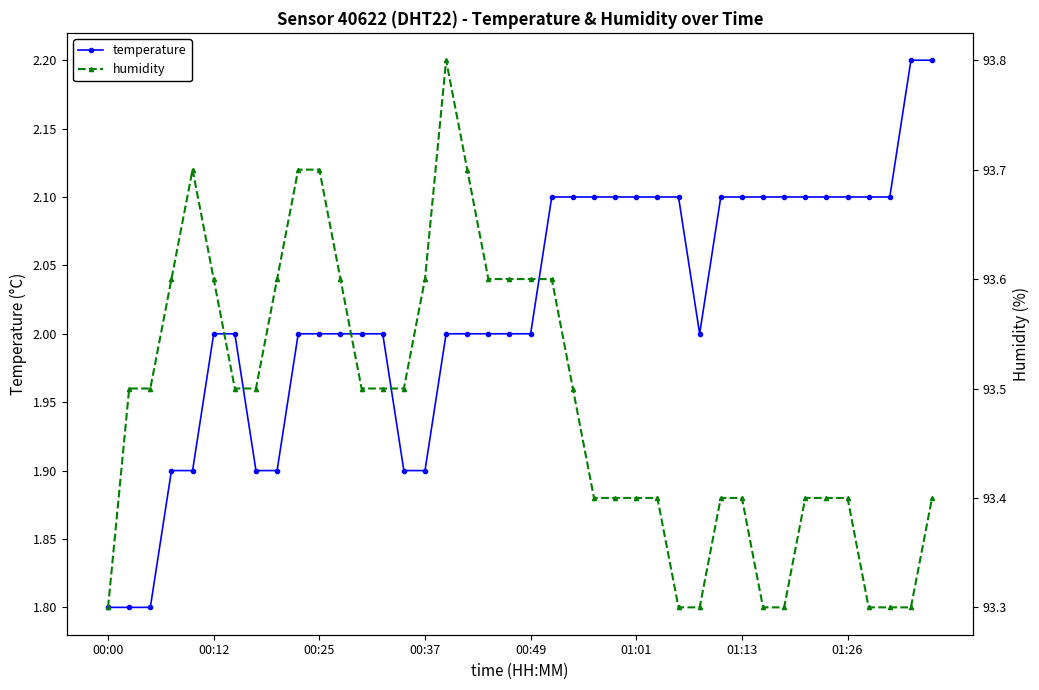

What is the difference between the maximum and minimum values in the temperature series?

0.4